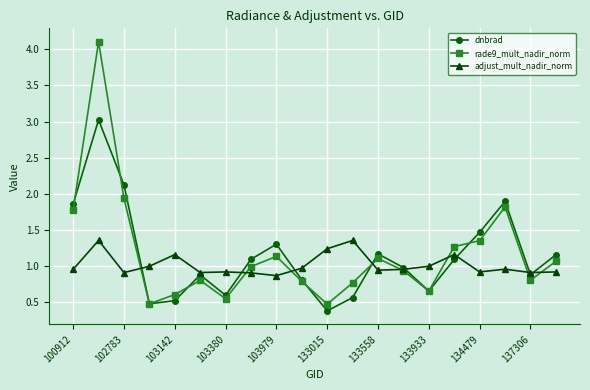

In rade9_mult_nadir_norm, how many points are higher than both neighbors (excluding endpoints)?

5